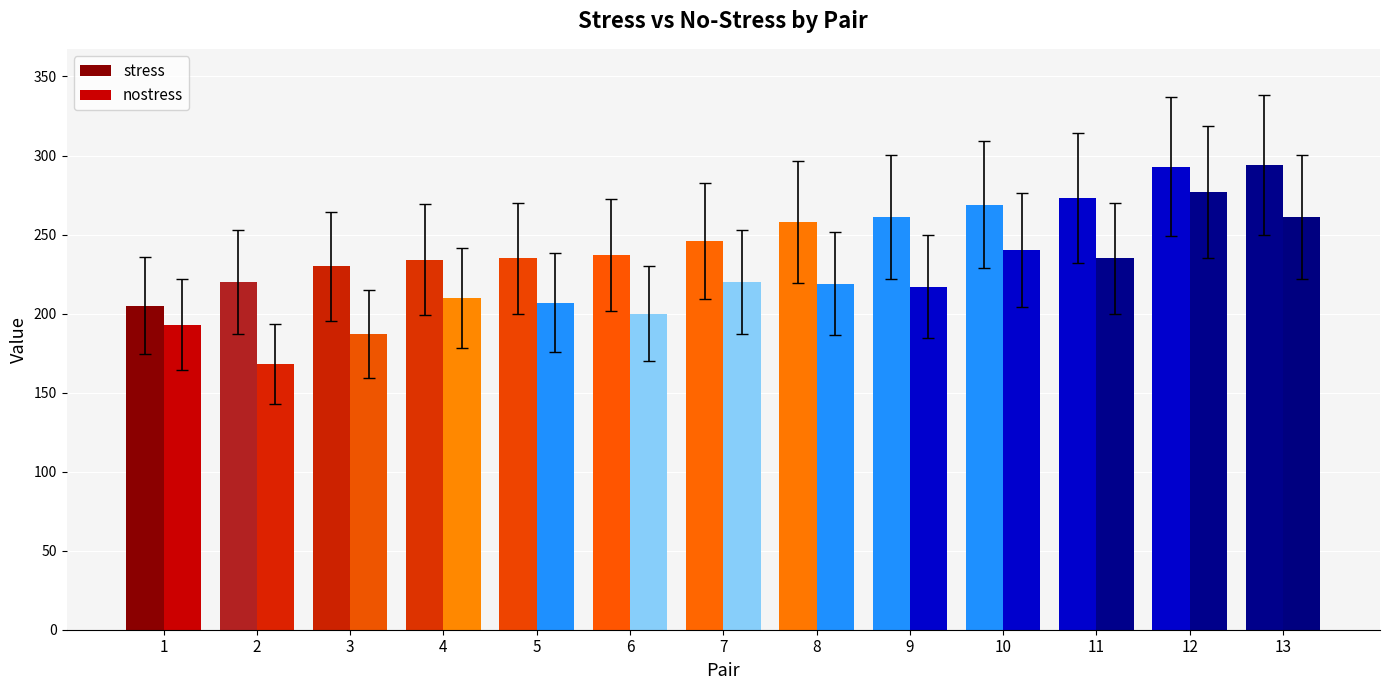

What is the difference between the maximum and minimum values in the stress series?

89